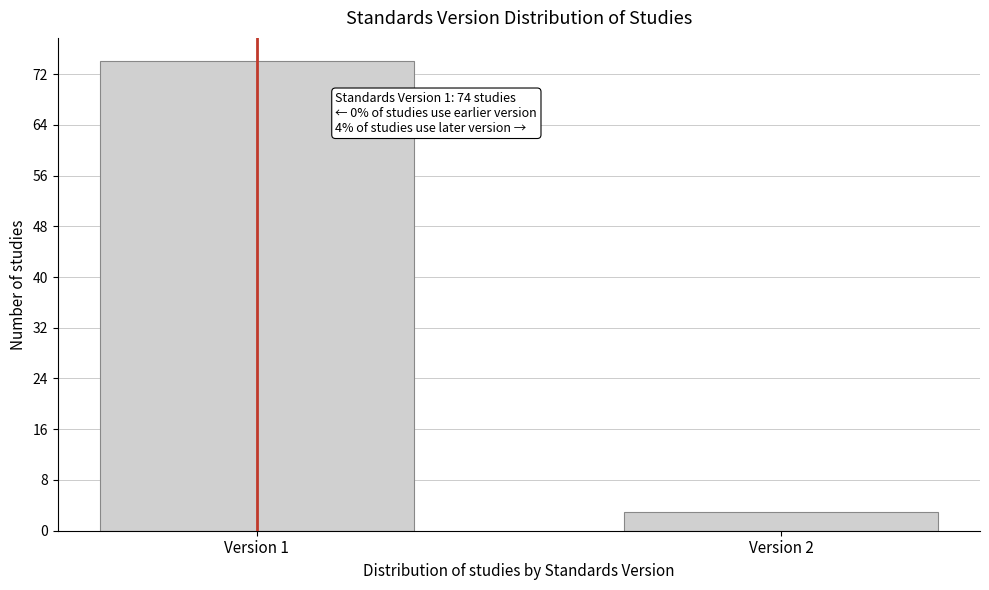

Reading left to right, transcribe all the data shown in this chart.

74	3